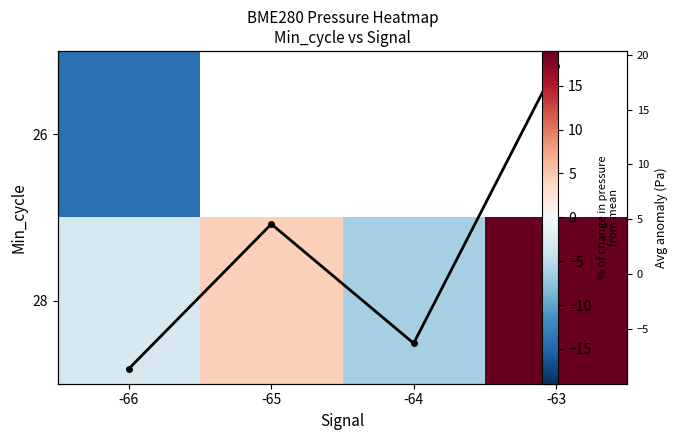

At how many categories does at least one series exceed 8?

1